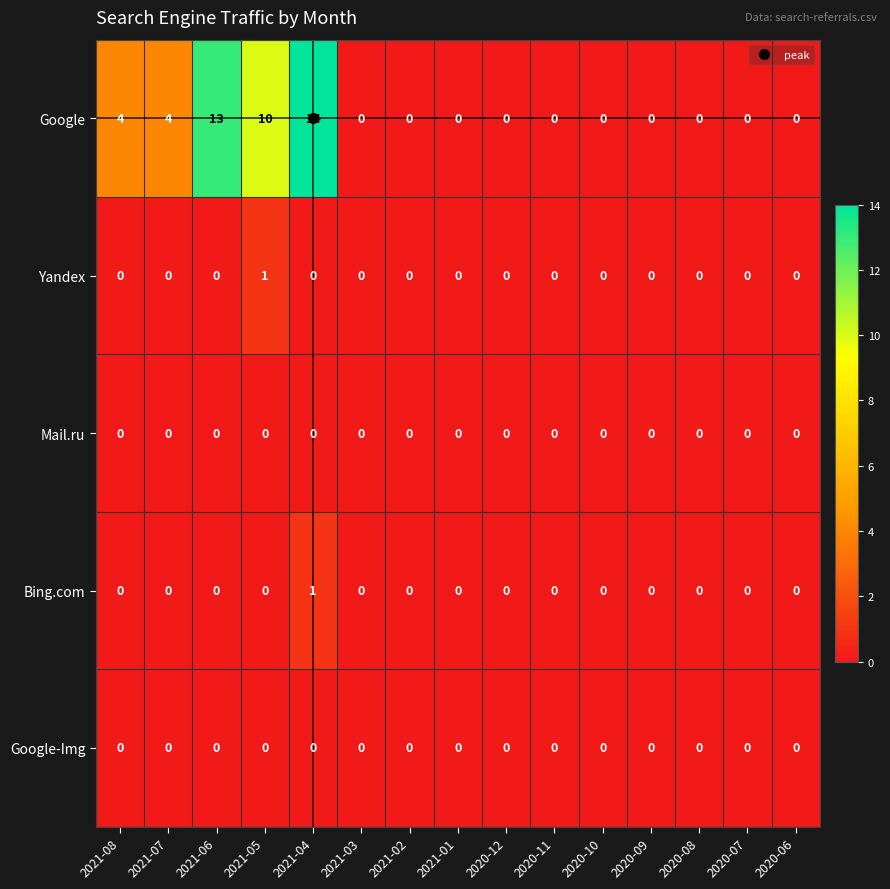

True or false: Yandex has a value of 0 at 2021-08.

True